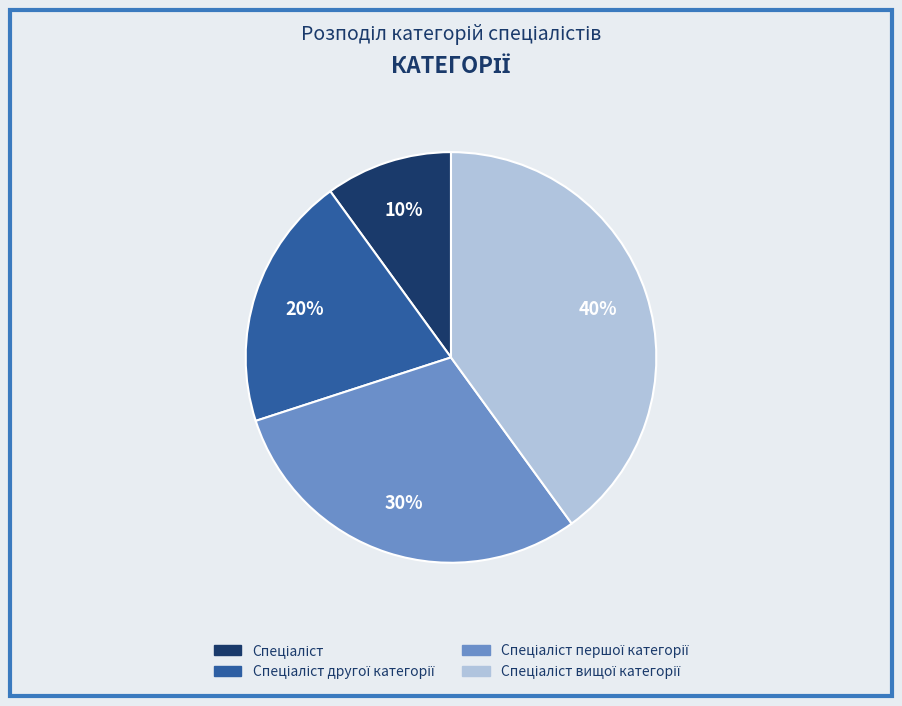

To the nearest percent, what is the difference between the largest and smallest slice percentages?

30%